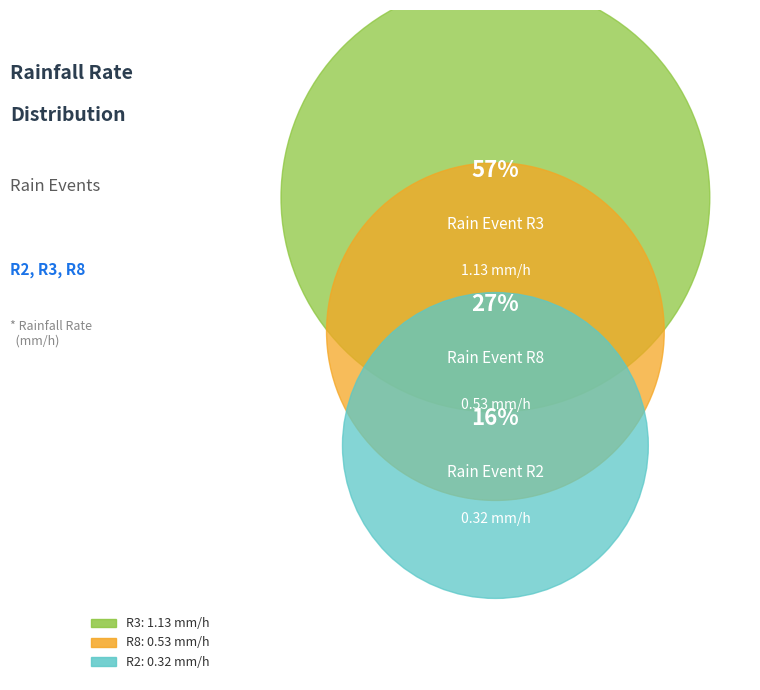

To the nearest percent, what is the average slice percentage?

33%